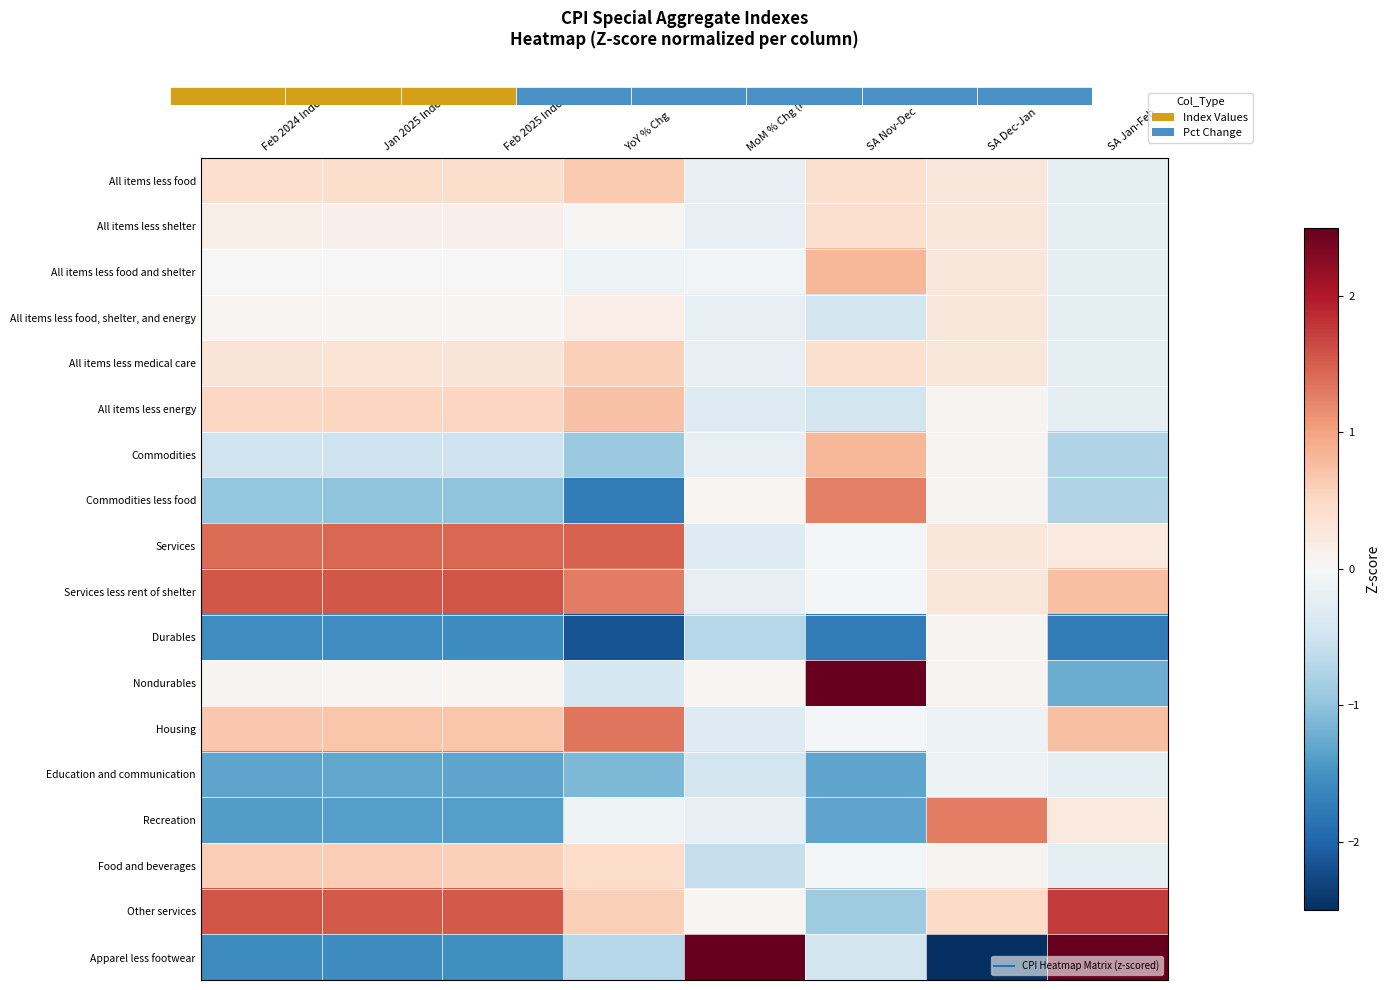

At which category is the sum across all series the highest?

YoY % Chg